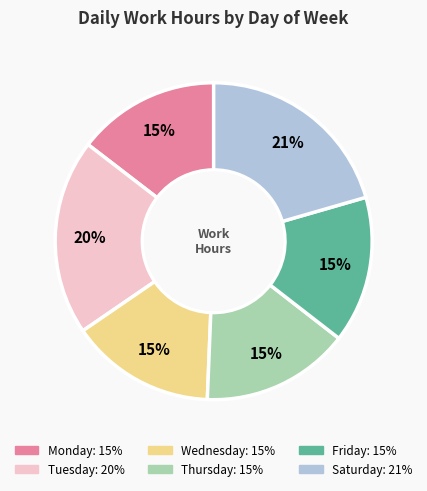

To the nearest percent, what is the difference between the largest and smallest slice percentages?

6%